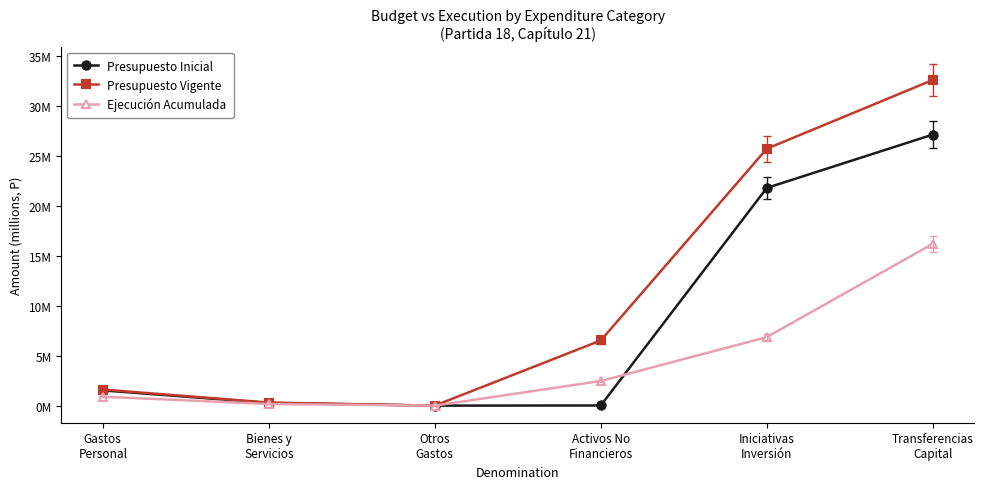

What are all the series names shown in the legend?

Presupuesto Inicial, Presupuesto Vigente, Ejecución Acumulada